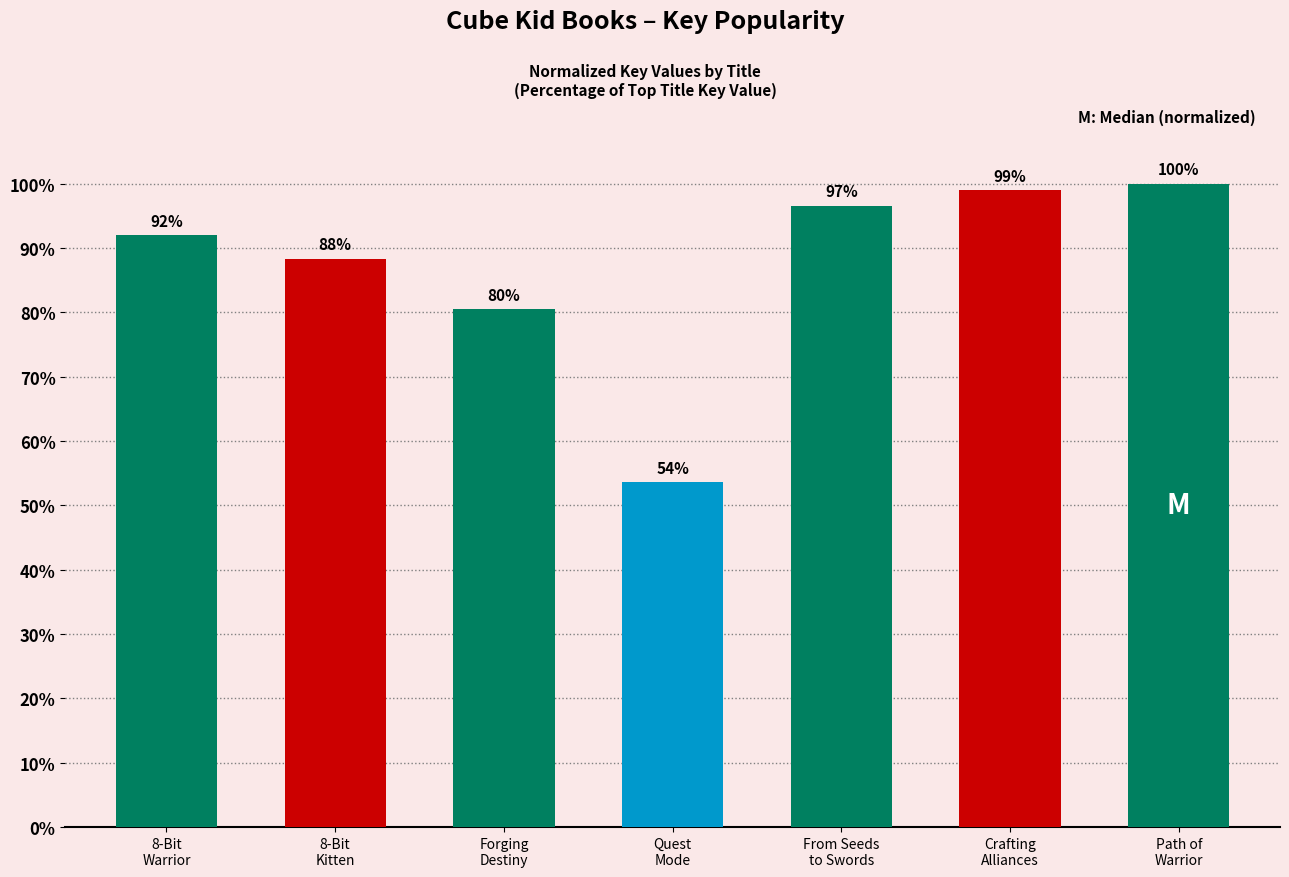

What is the difference between the maximum and minimum values?

46.4